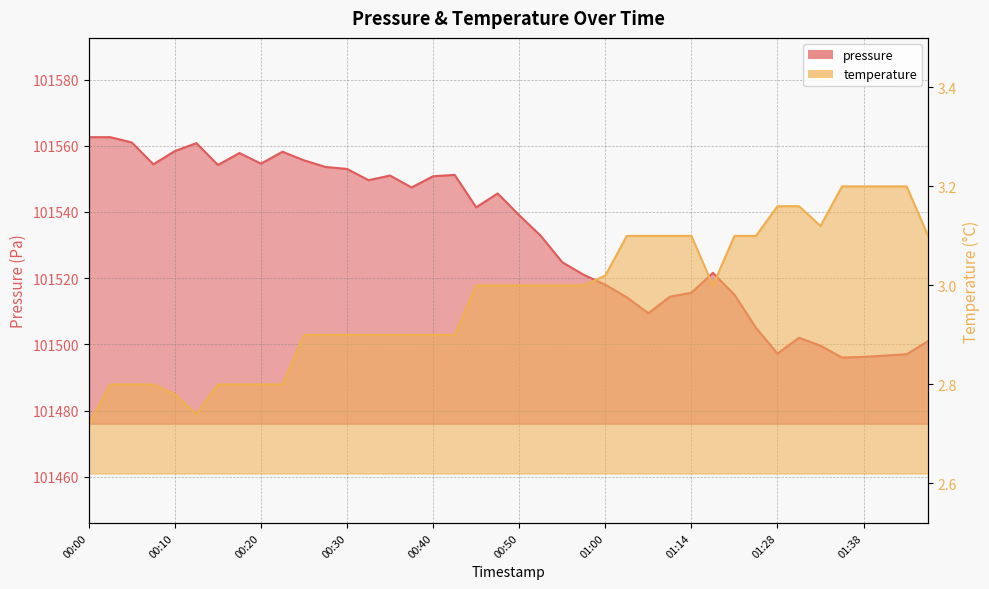

How many values in the pressure series exceed 101541?

20